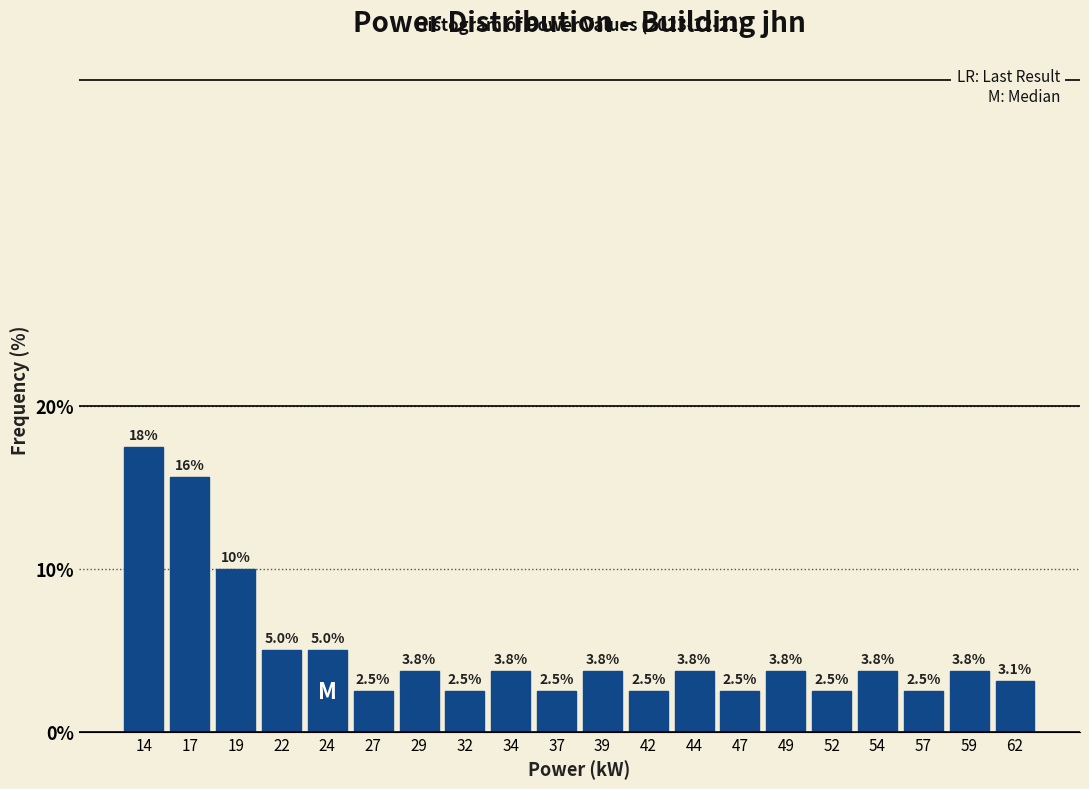

Over which range of the x-axis is the bar tallest?

13.0 to 15.5